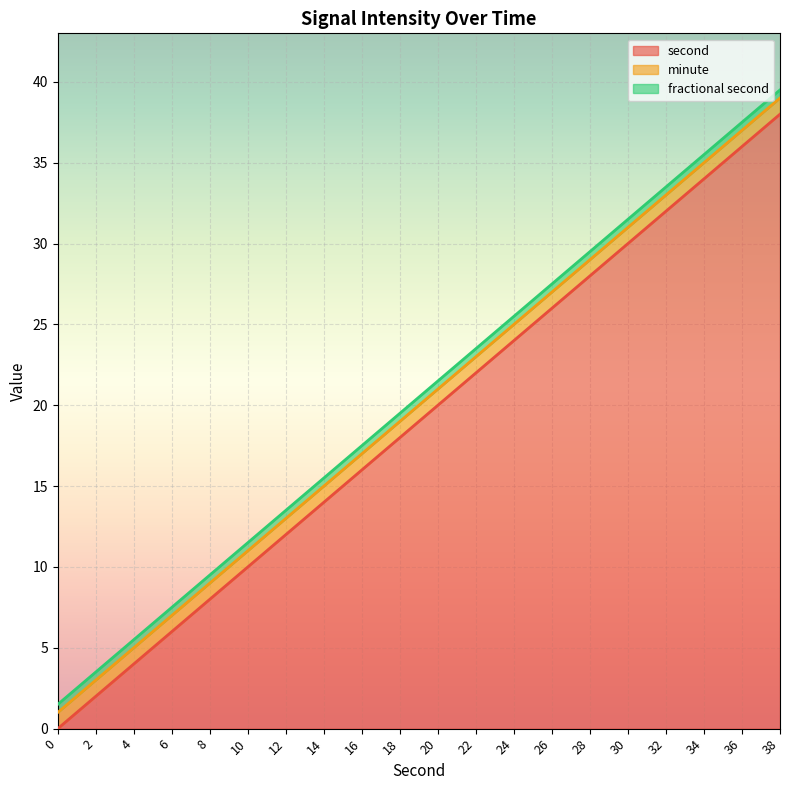

Does the chart display data point markers on the line(s)?

No